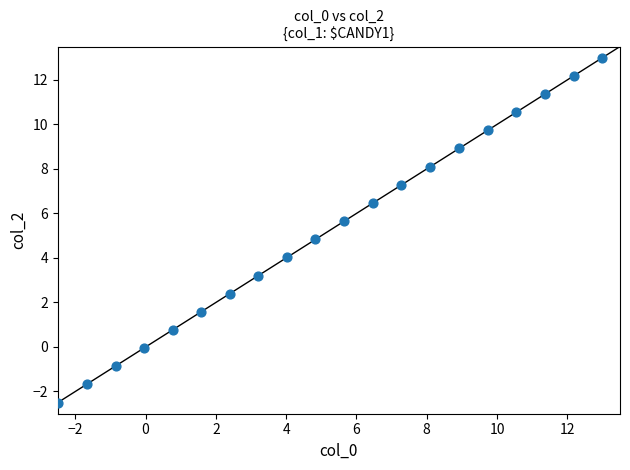

What is the range of X values (max minus min)?

15.5